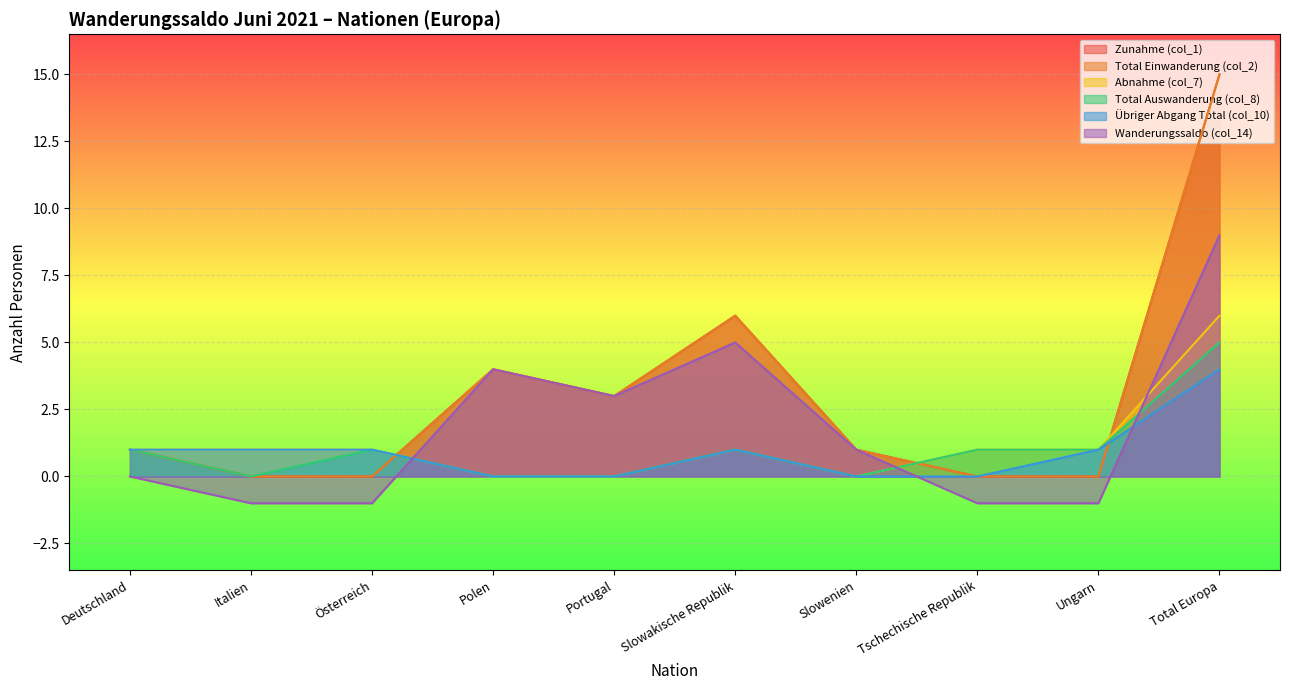

True or false: Zunahme (col_1) has a value of 0 at Deutschland.

False